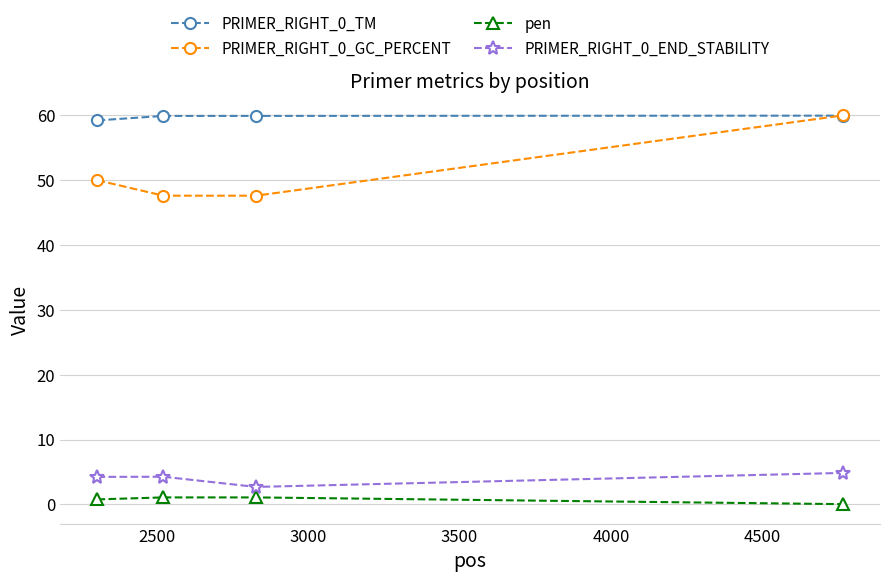

How many values in the PRIMER_RIGHT_0_GC_PERCENT series are below 50?

2